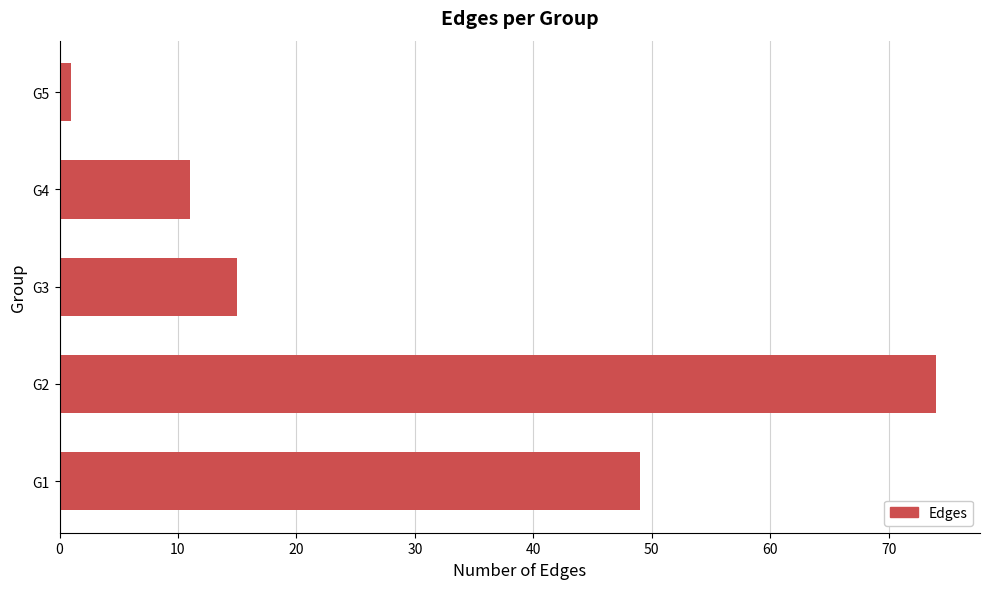

How many values are below 15?

2